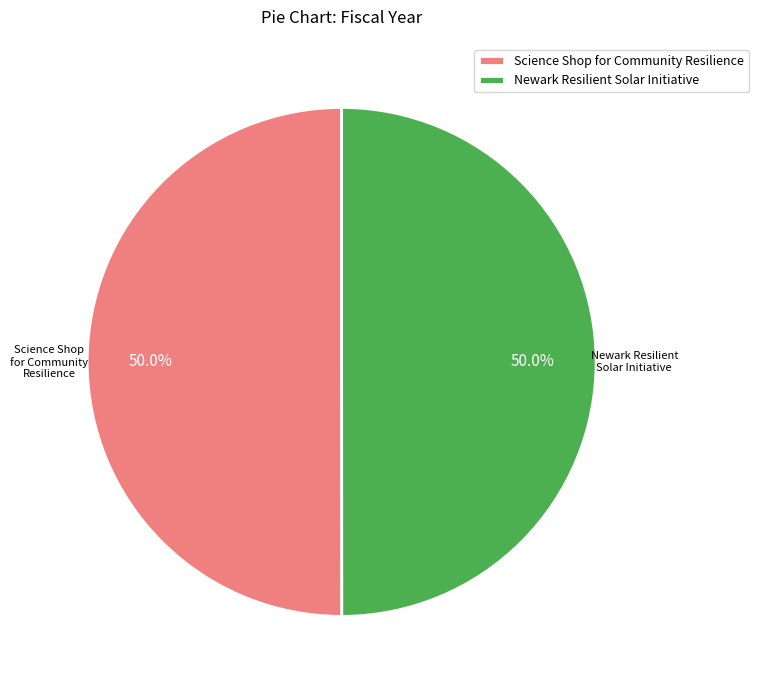

How many segments does this pie chart have?

2